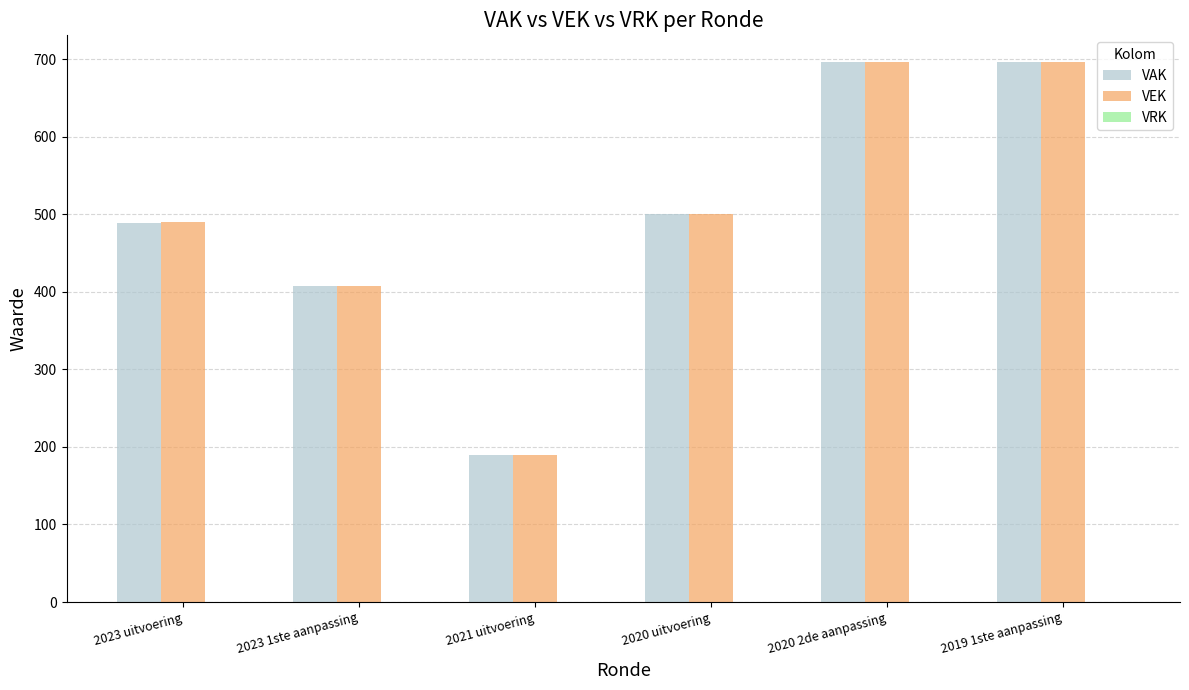

Is the value of VEK at 2020 2de aanpassing greater than the value of VAK at 2020 uitvoering?

Yes